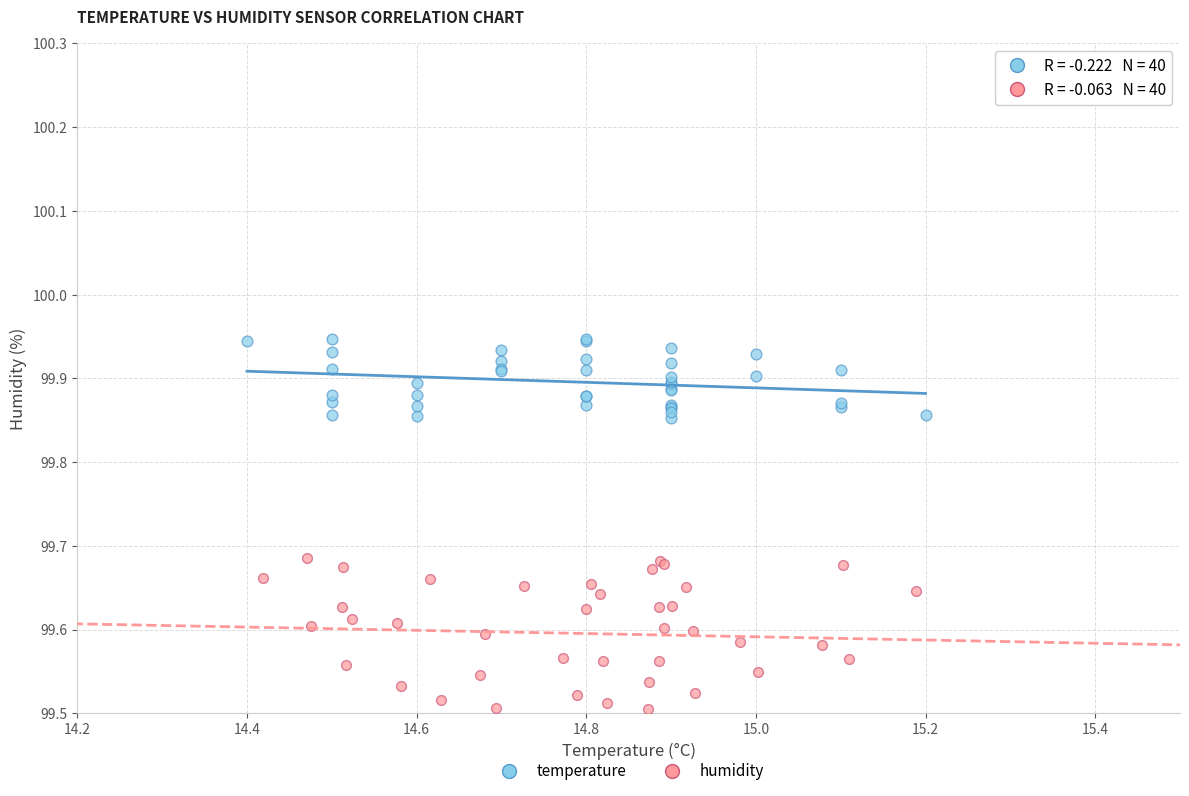

What are all the series names shown in the legend?

temperature, humidity